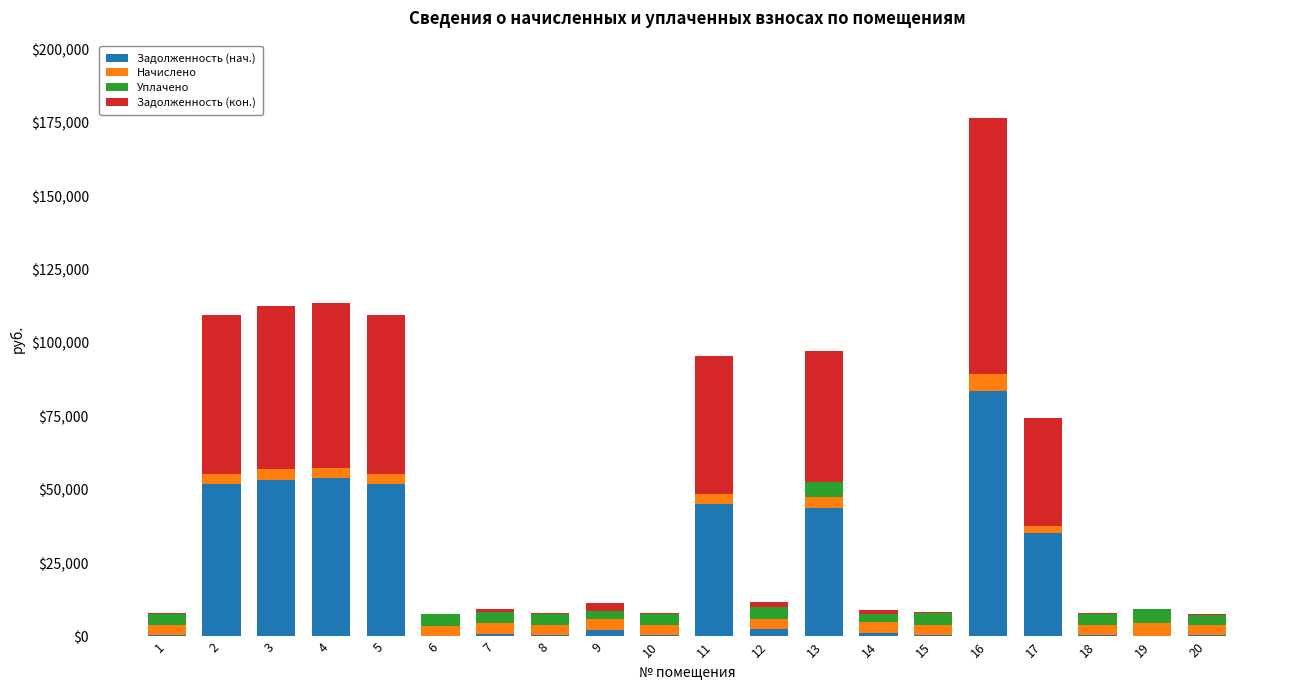

What is the maximum value for Задолженность (нач.)?

83619.2